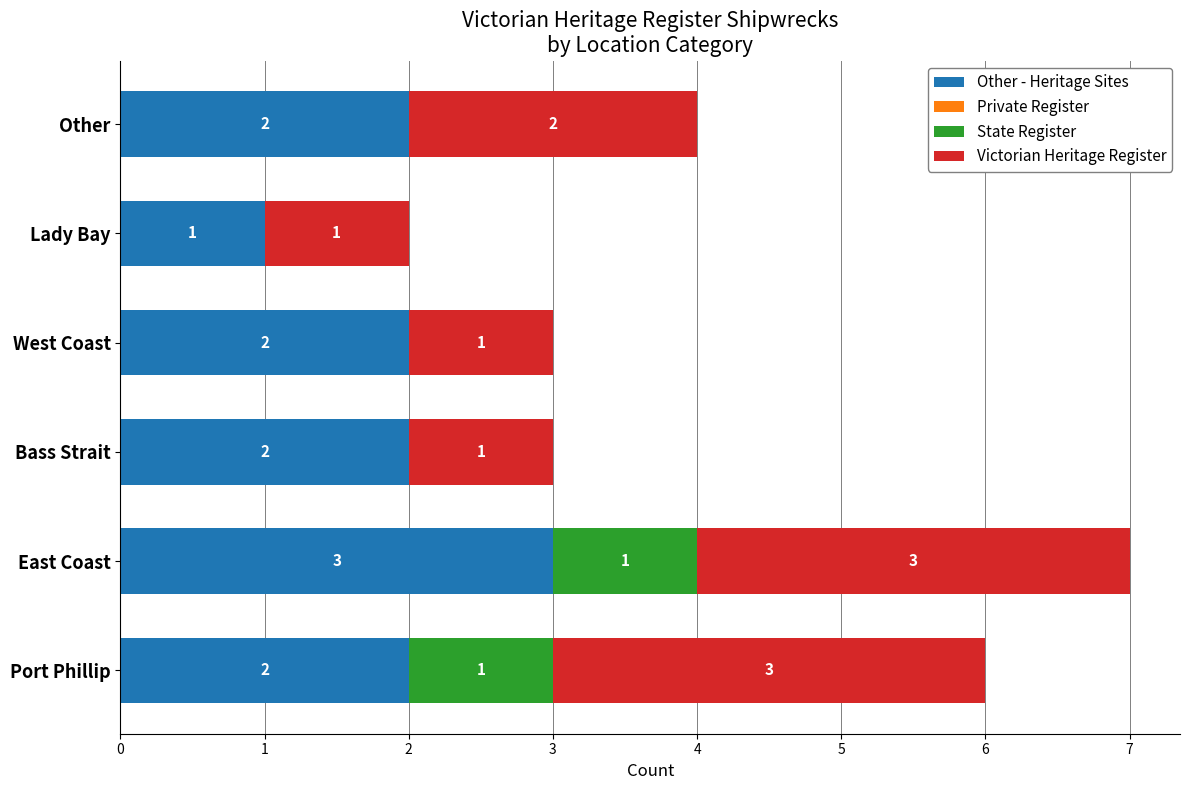

At which category is the sum across all series the highest?

East Coast